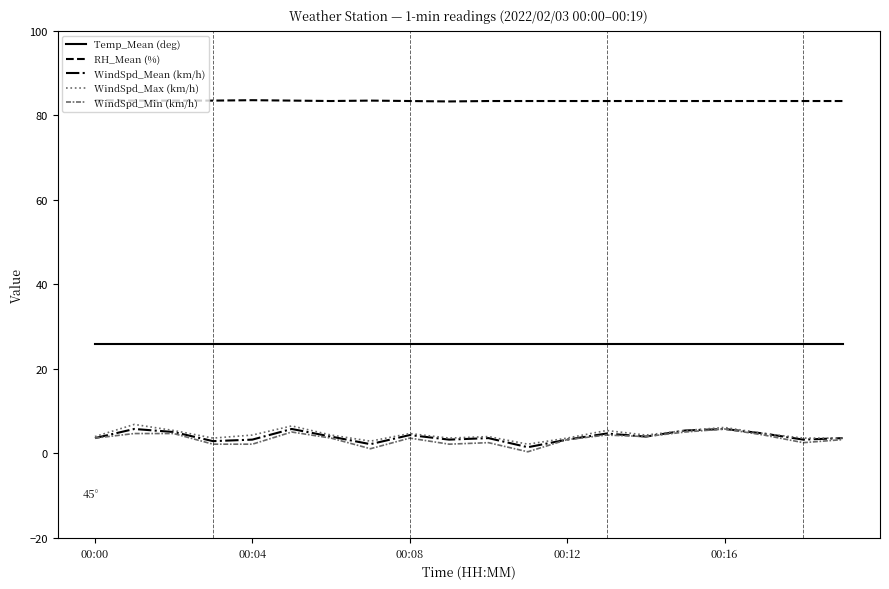

True or false: WindSpd_Max (km/h) and Temp_Mean (deg) intersect in this chart.

False